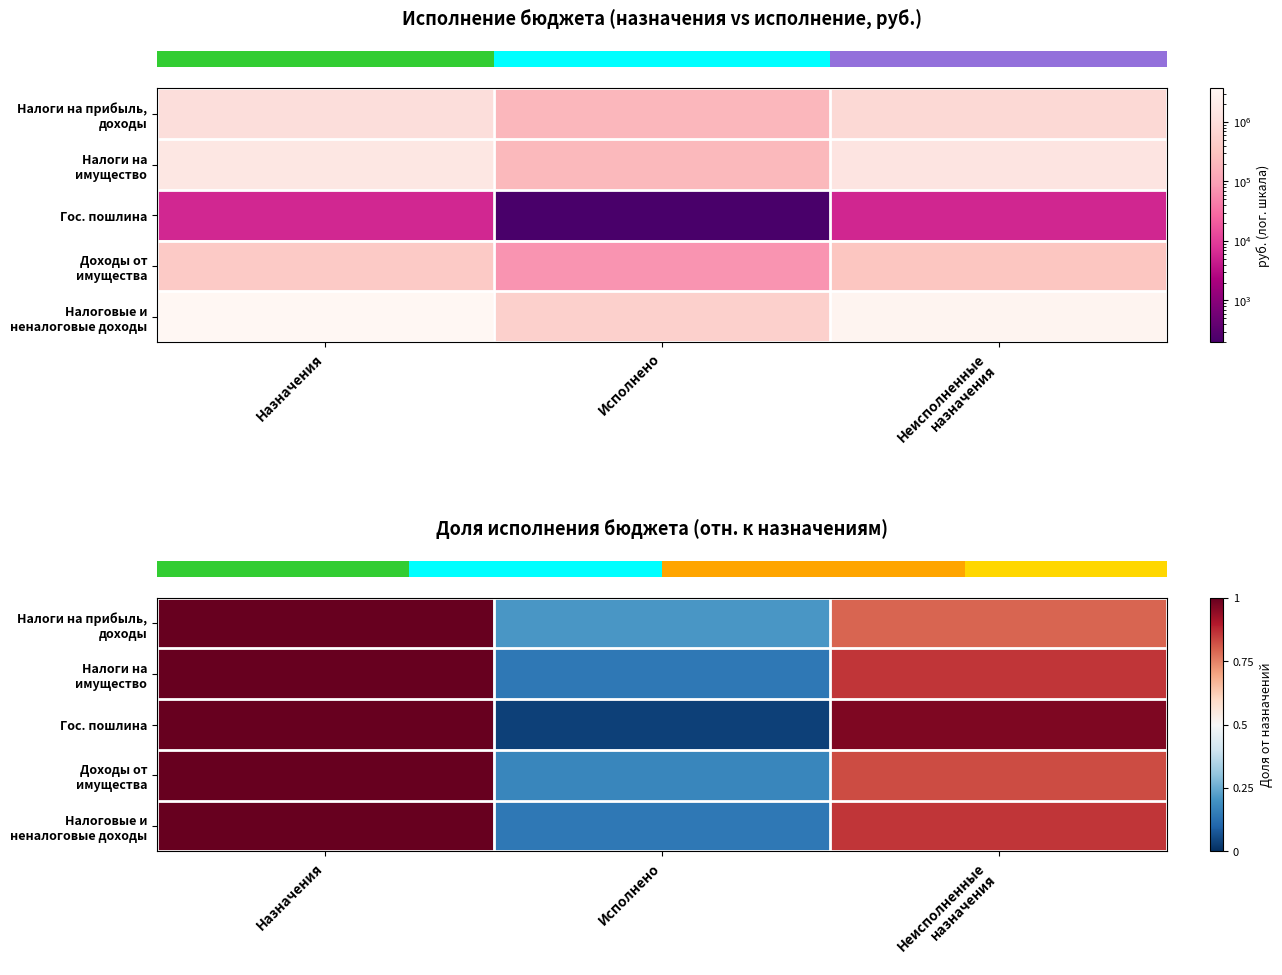

Which category has the highest value across all series?

Назначения